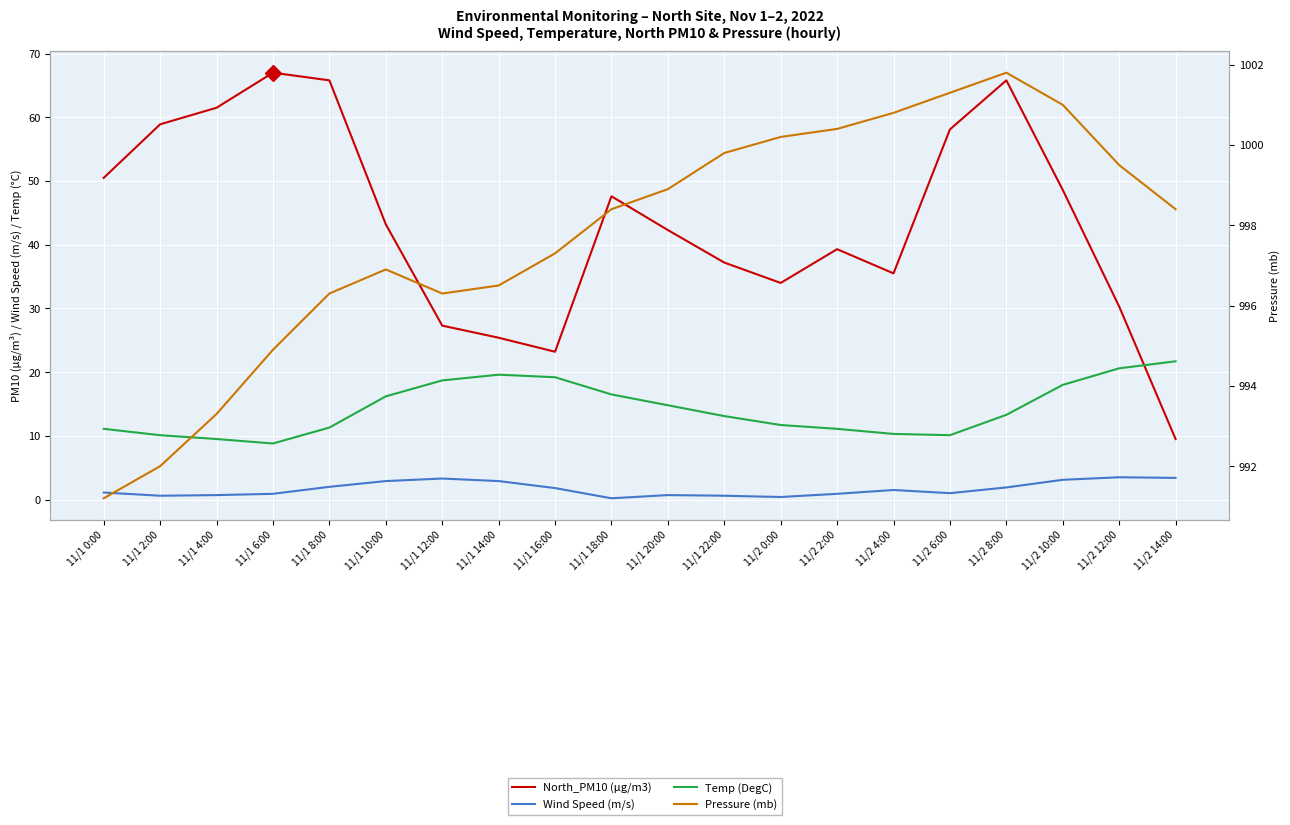

Which category has the highest value across all series?

11/2 8:00